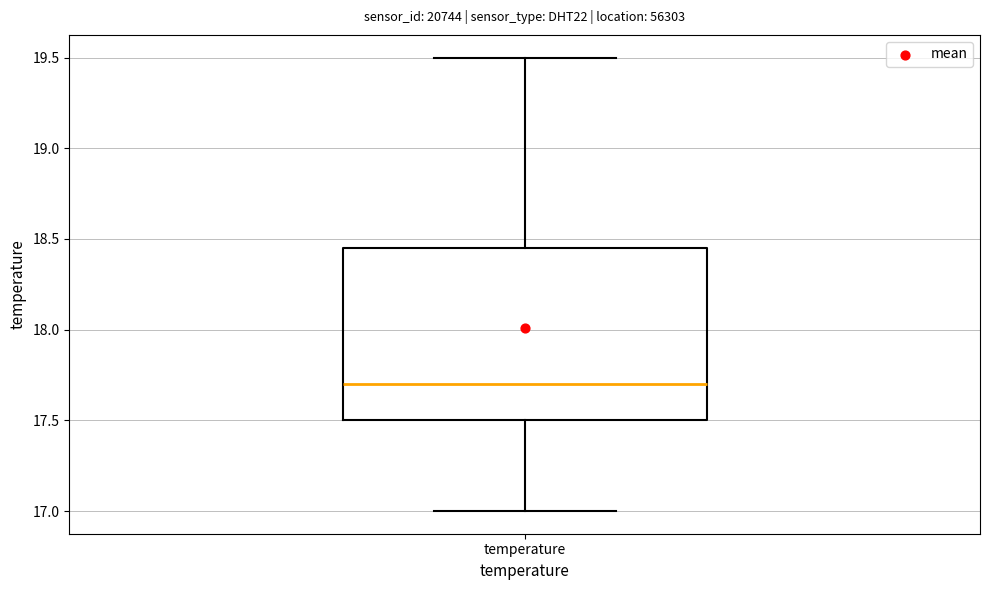

Read this box plot against the y-axis: the position of the median line, the range covered by the box, and the ends of both whiskers. The values are not printed on the chart, so give them approximately, as read against the axis.

median 17.70, box 17.50 to 18.45, whiskers 17.00 to 19.50